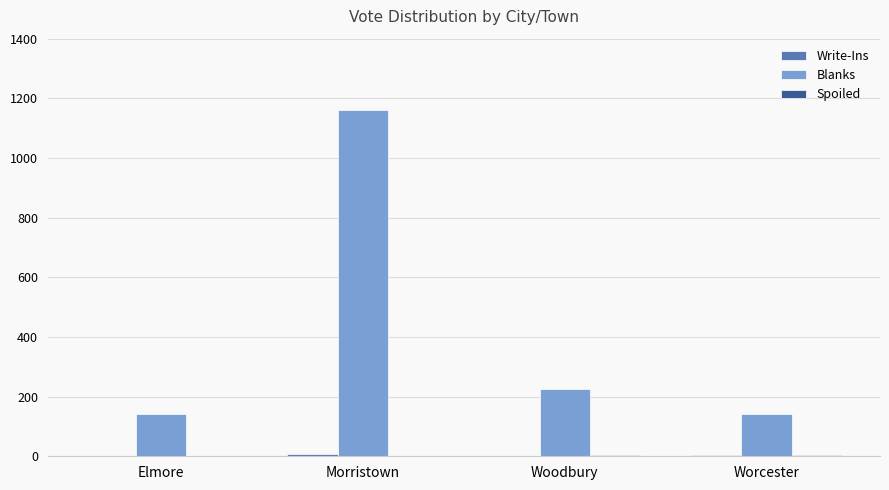

Is it true that Blanks equals 188 at Elmore?

False